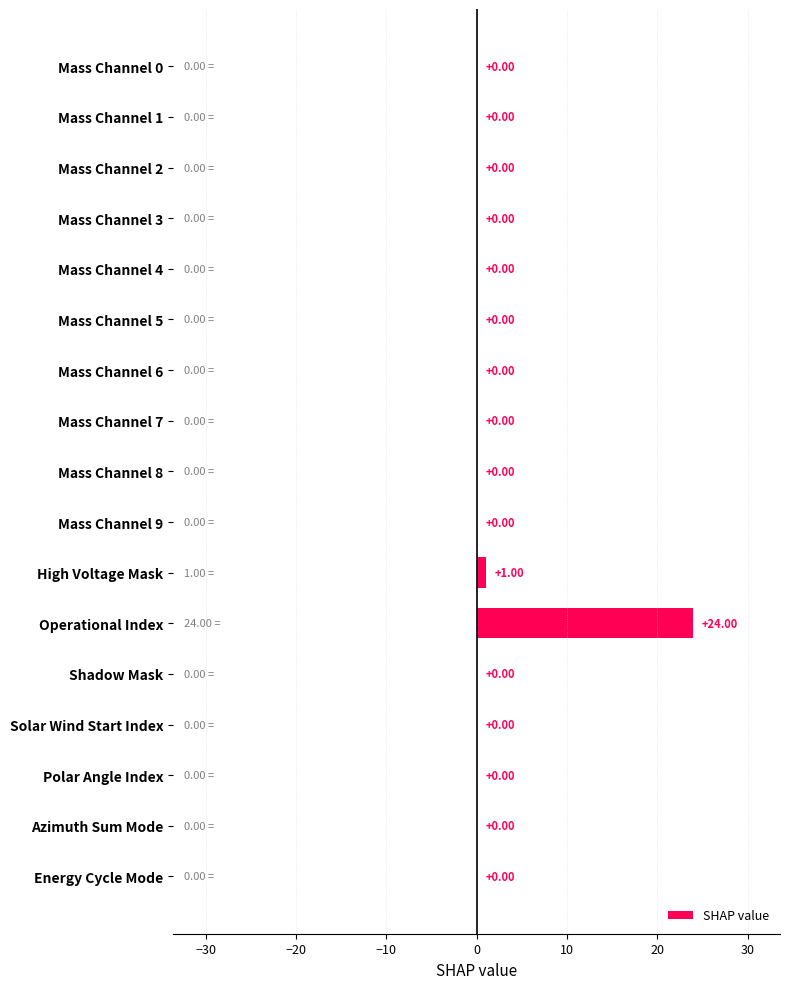

What is the average value?

1